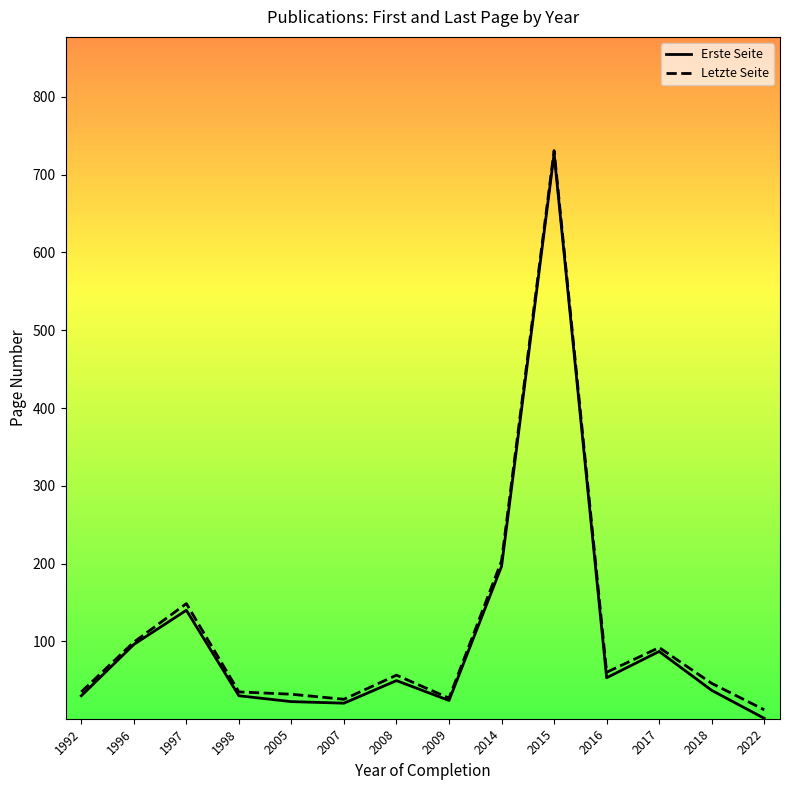

What is the minimum value for Erste Seite?

1.0